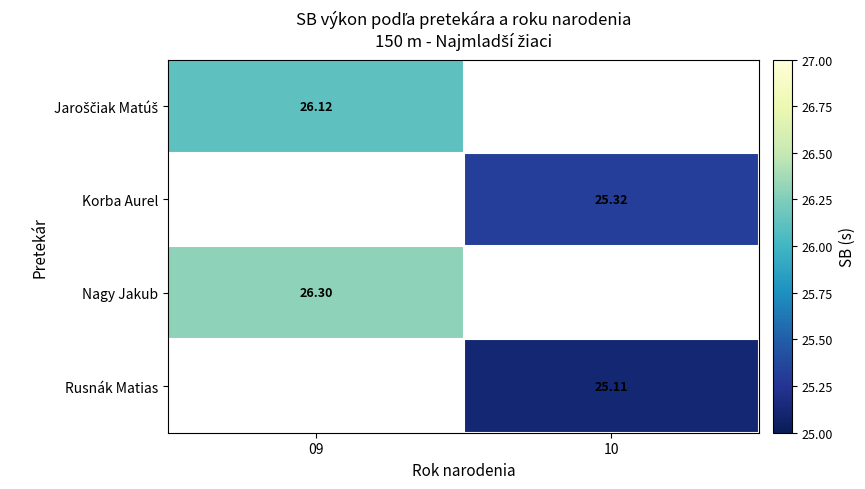

What is the greatest value displayed?

26.3